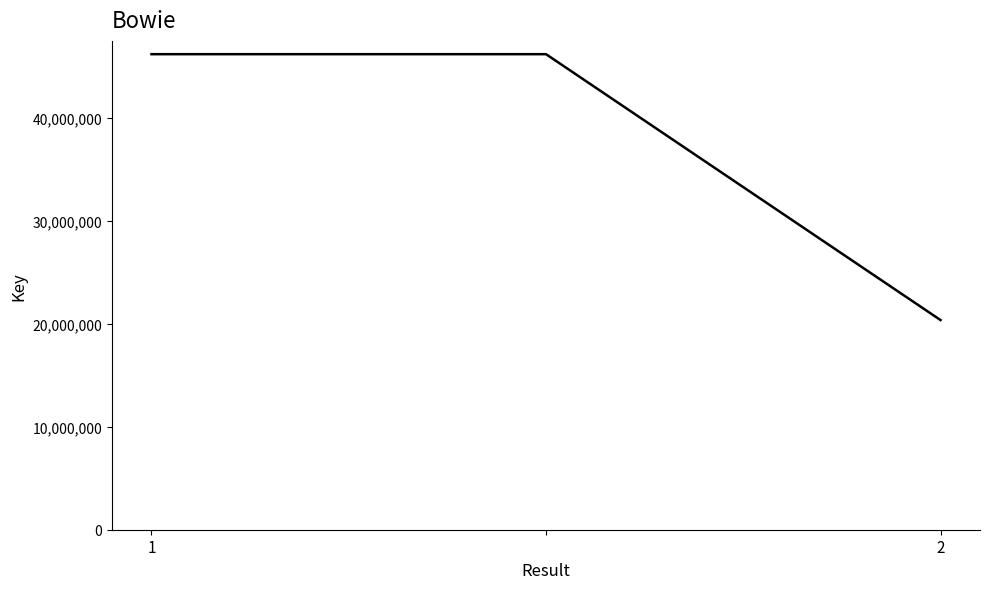

How many lines are shown in the chart?

1